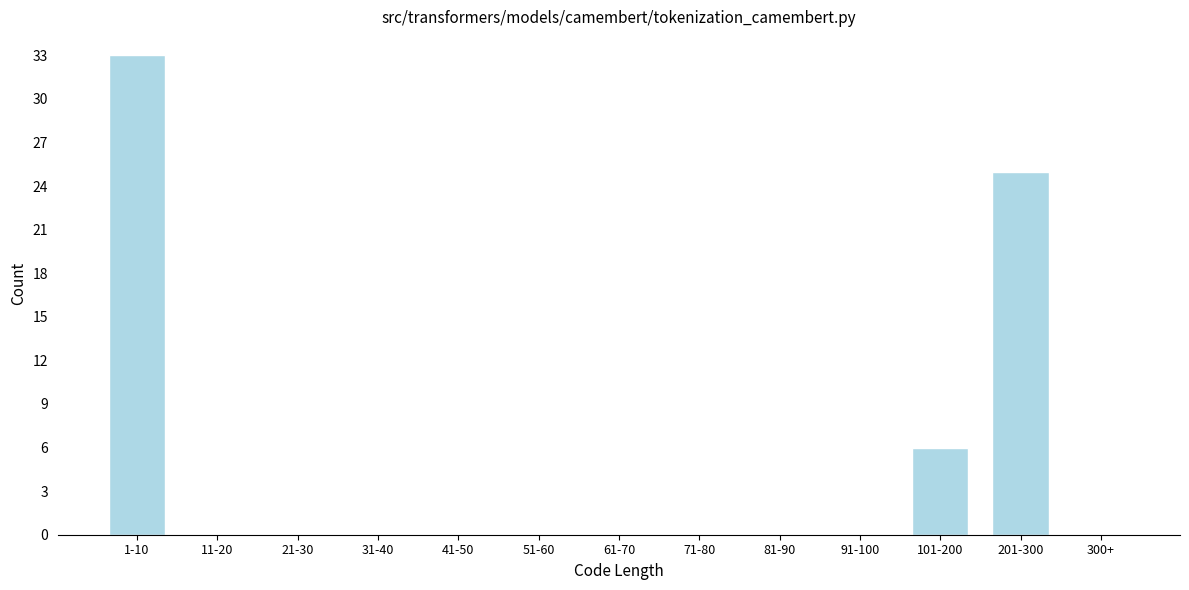

Reading left to right, transcribe all the data shown in this chart.

1-10=33	11-20=0	21-30=0	31-40=0	41-50=0	51-60=0	61-70=0	71-80=0	81-90=0	91-100=0	101-200=6	201-300=25	300+=0